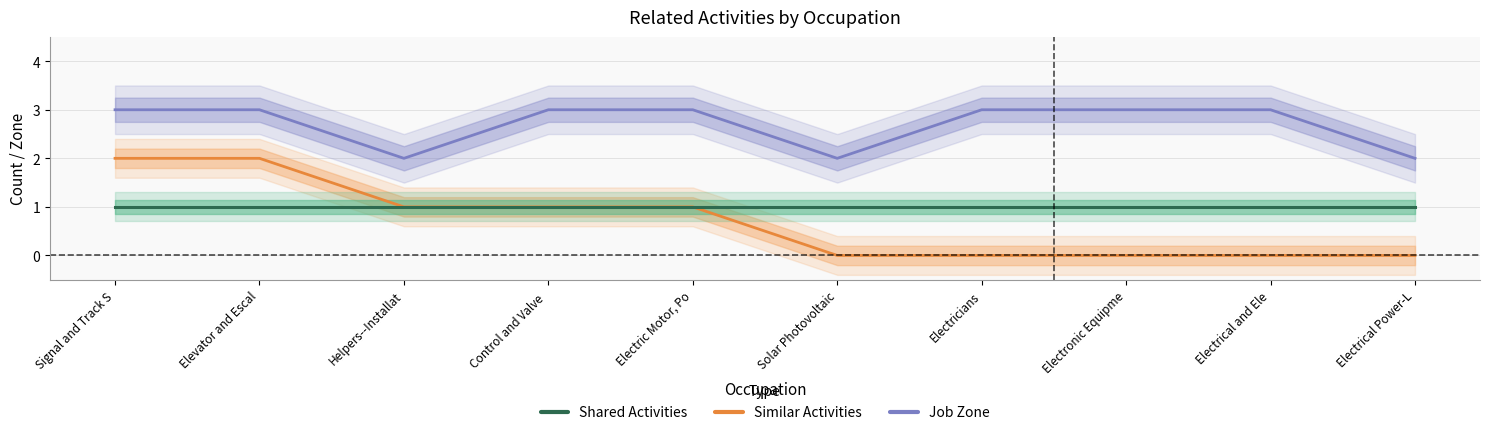

What is the label of the 5th point from the left?

Electric Motor, Po